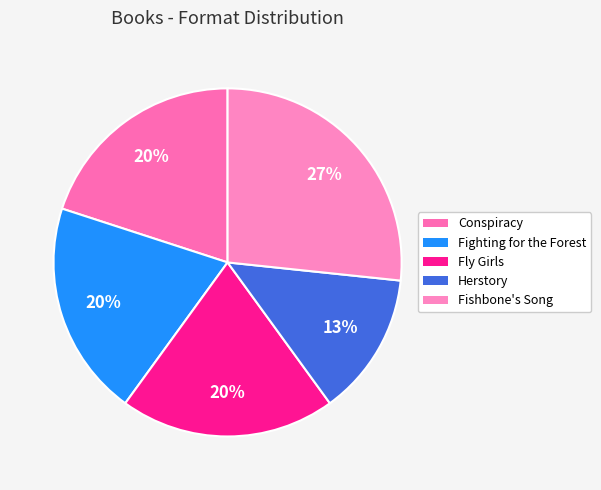

How many slices are in this pie chart?

5